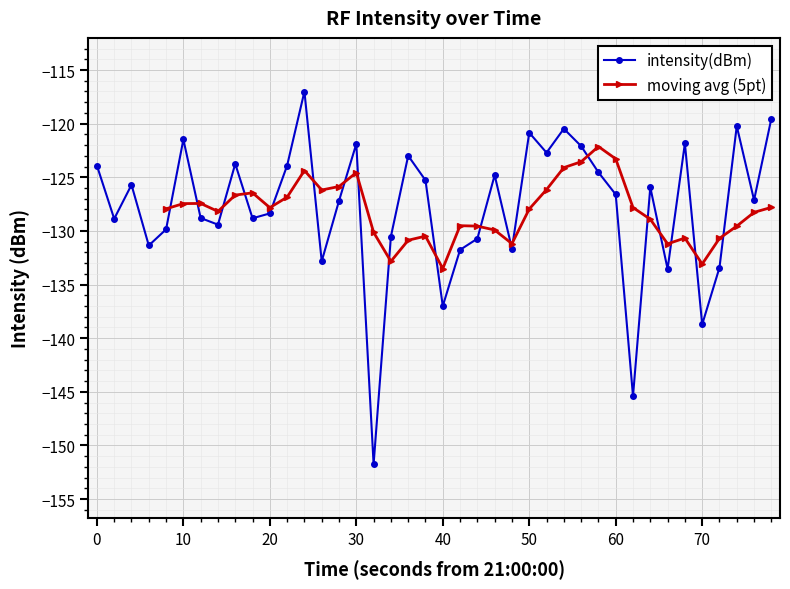

True or false: intensity(dBm) has a value of -243.8 at 40.

False